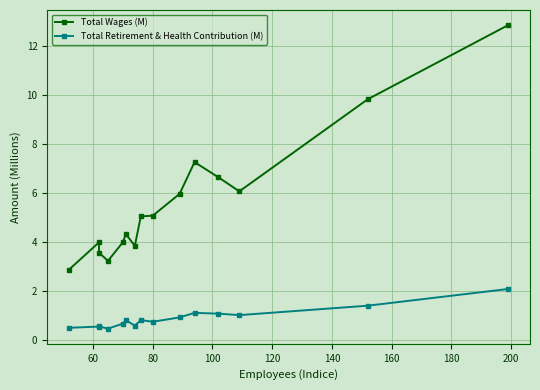

True or false: Total Retirement & Health Contribution (M) has more than 0 interior local peaks.

True